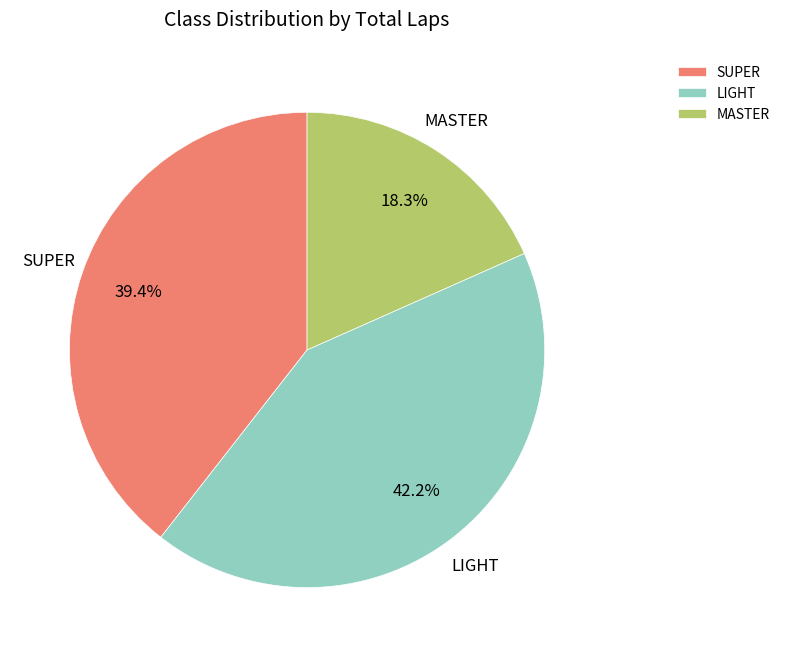

What percentage is NOT represented by SUPER?

60.6%